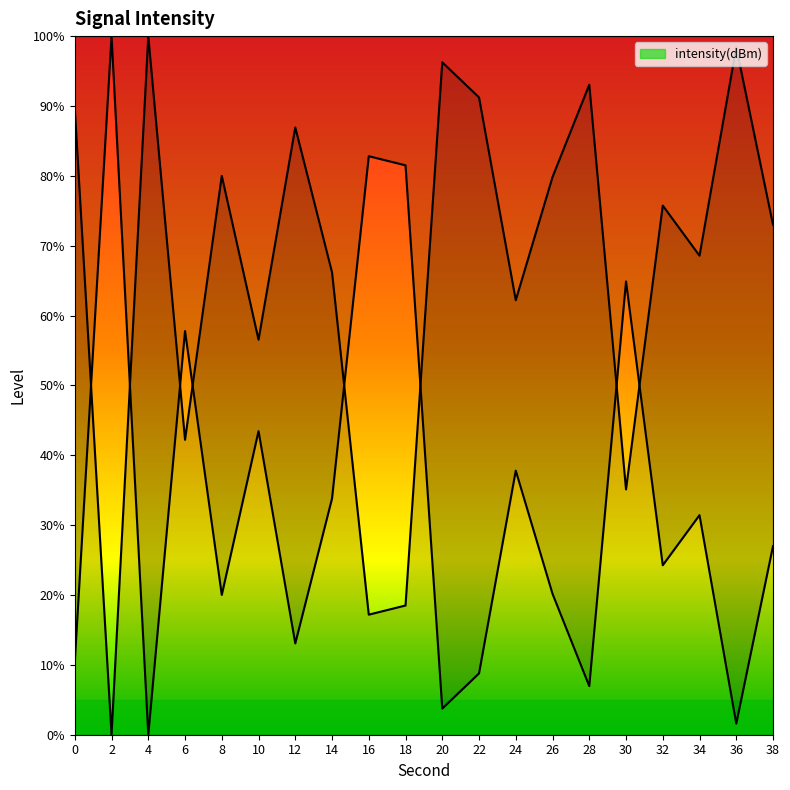

Which has a higher value, 28 or 10?

28